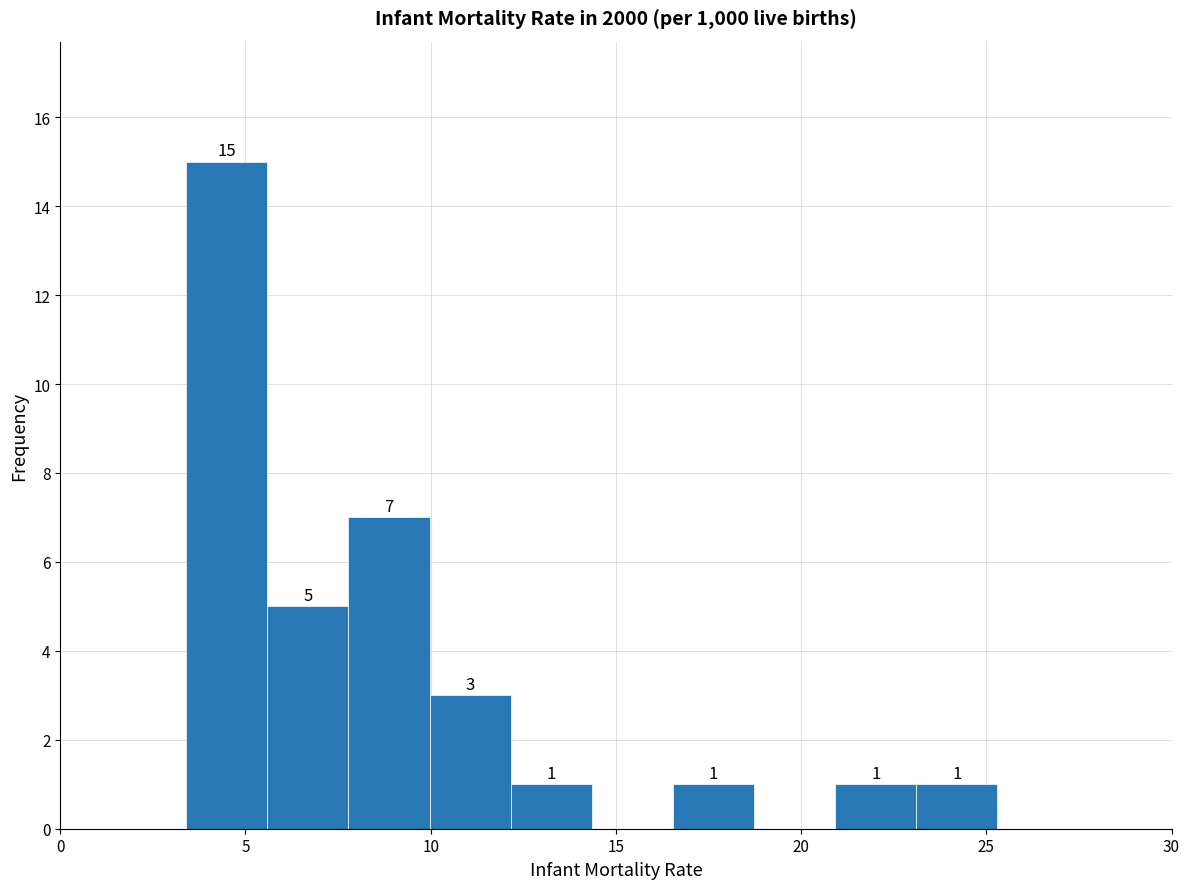

Which range on the x-axis has the tallest bar?

3.5 to 5.5